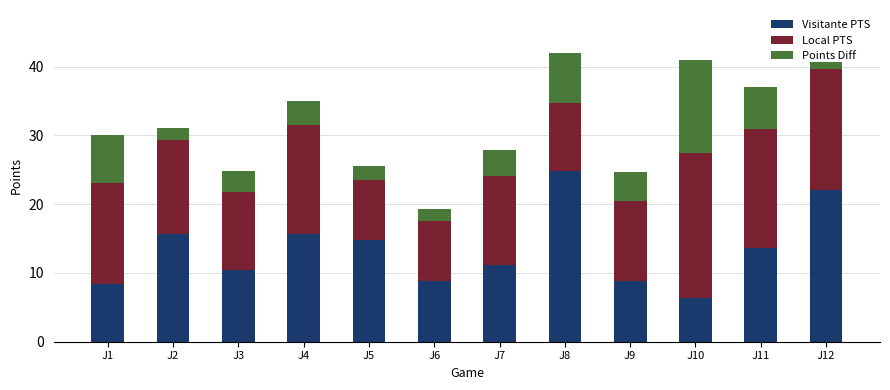

What is the total value across all series at J4?

35.0